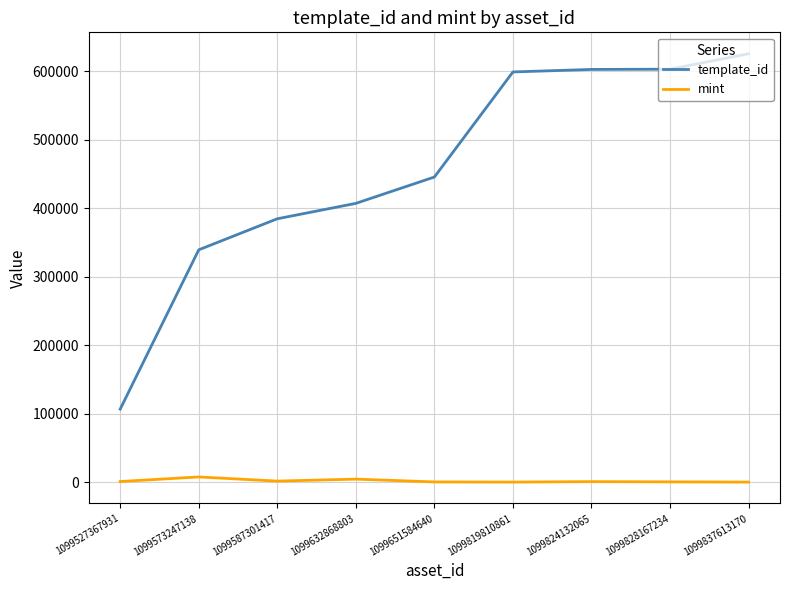

Is it true that template_id equals 339228 at 1099573247138?

True